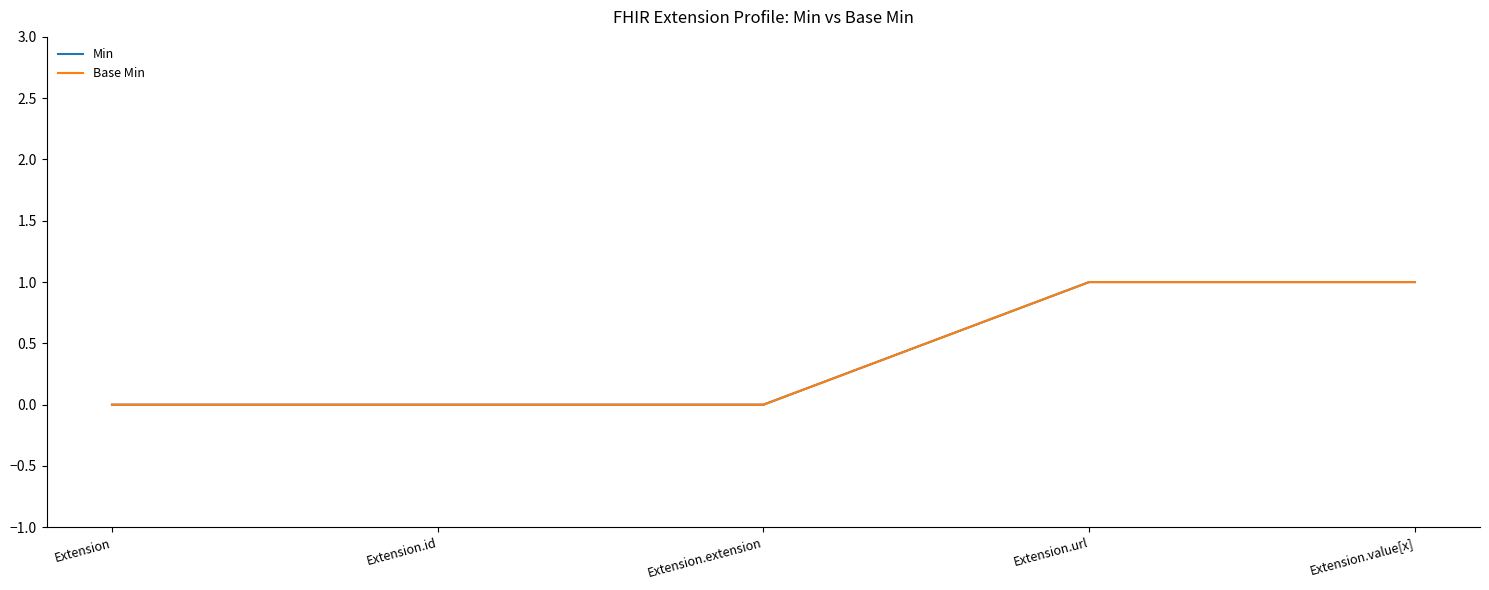

Which category has the highest value across all series?

Extension.url